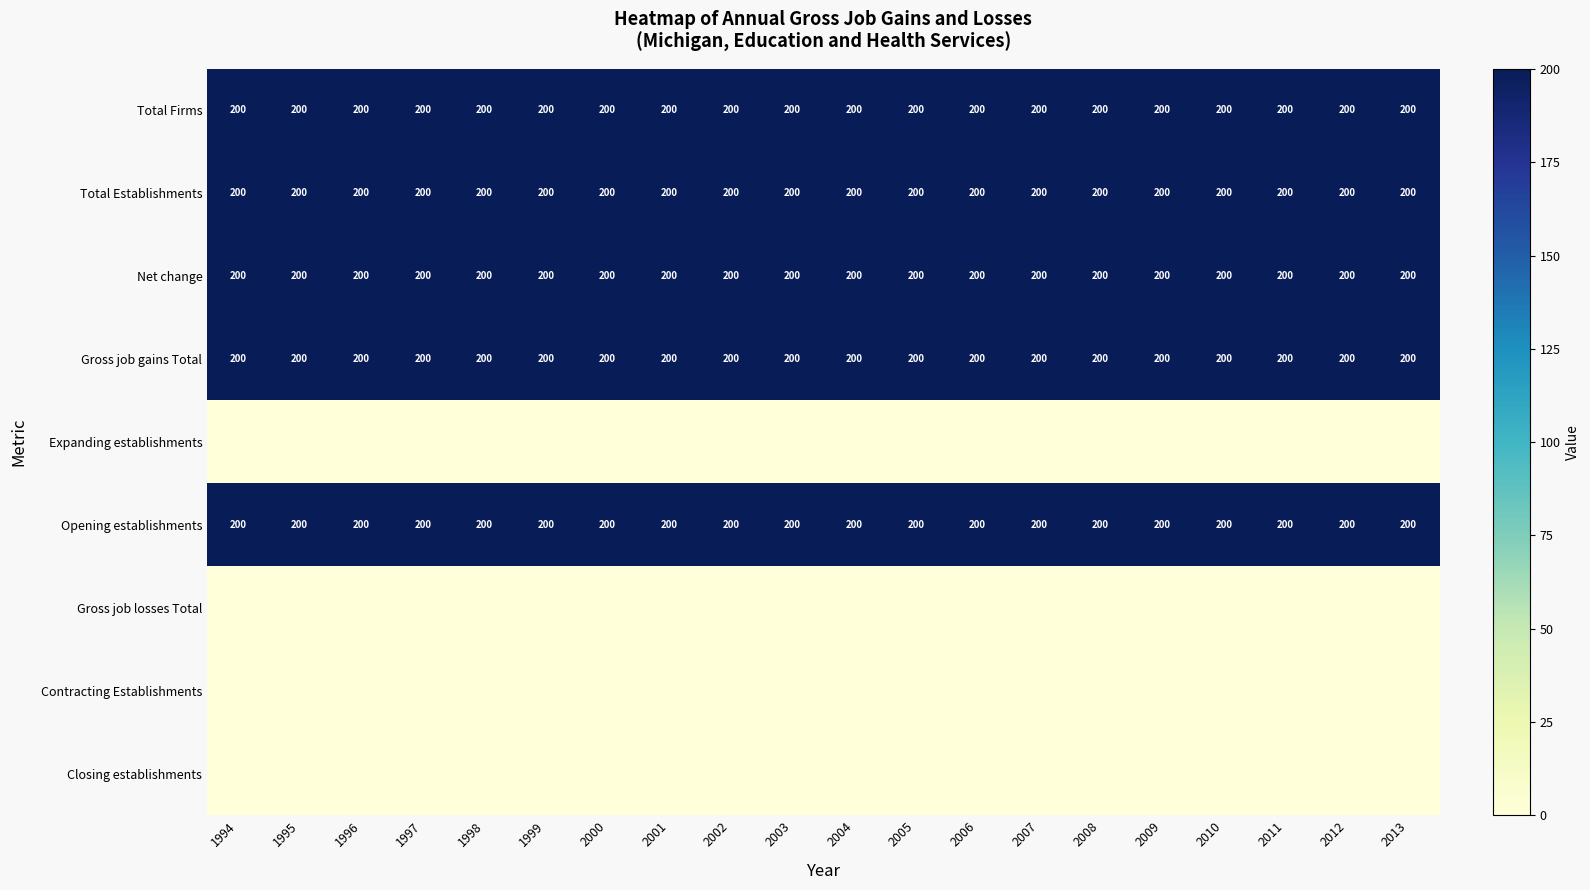

What is the average value of the Total Establishments series?

200